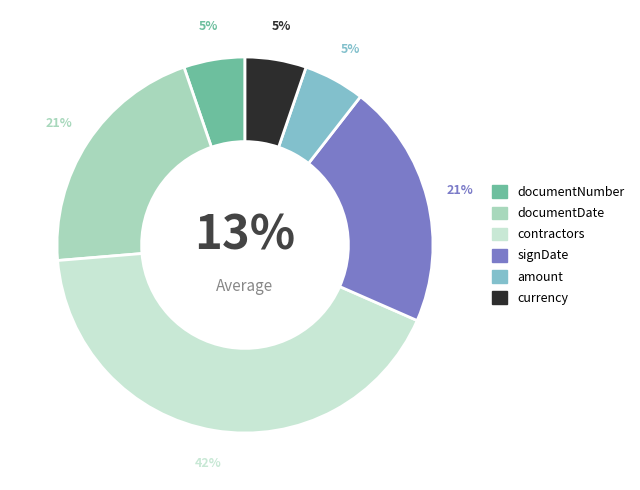

The signDate slice represents 31% of the pie. True or false?

False